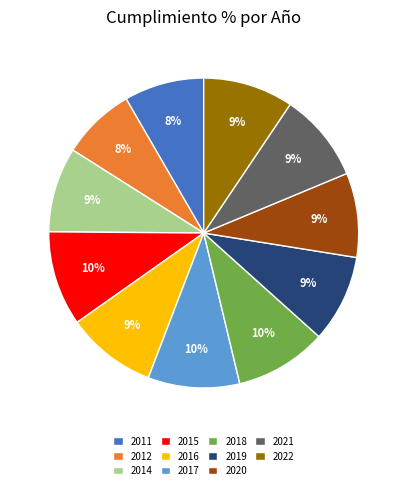

To the nearest percent, what percentage of the pie is 2016?

9%